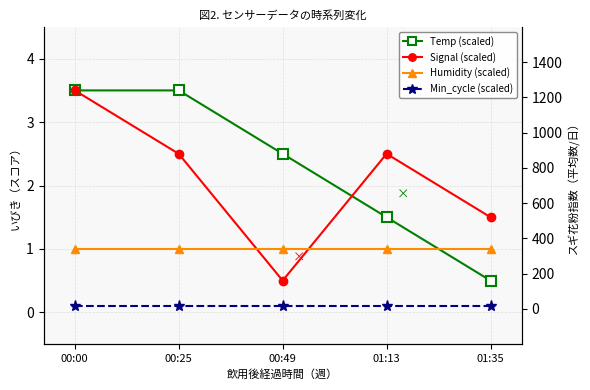

How many values in the Signal (scaled) series exceed 2?

3